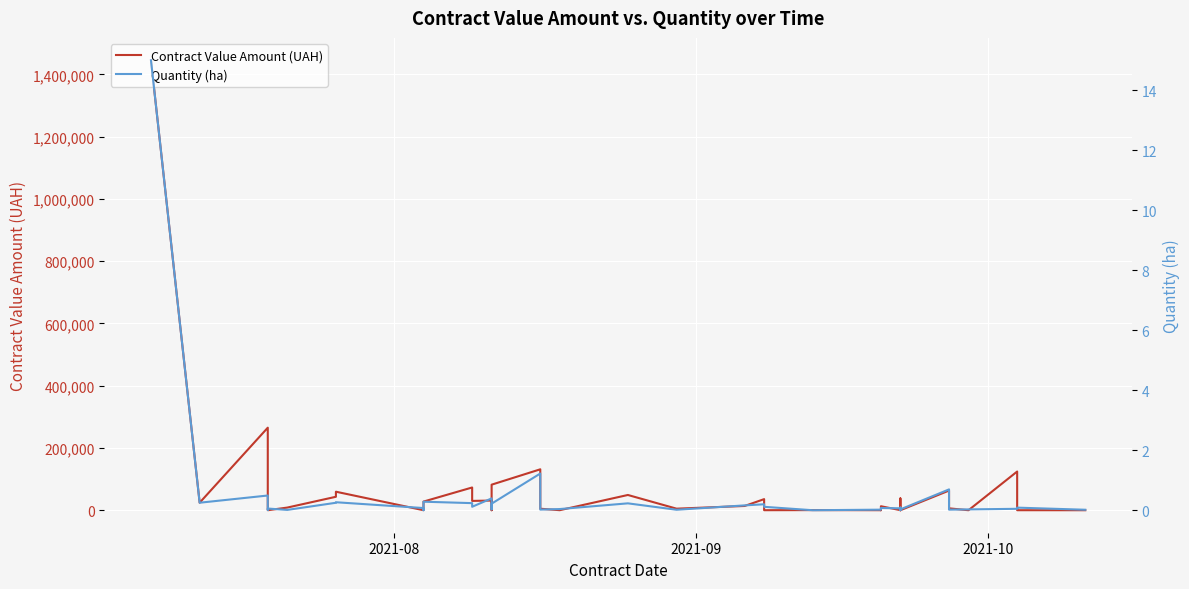

True or false: Quantity (ha) has a value of 0.2 at 11.

False